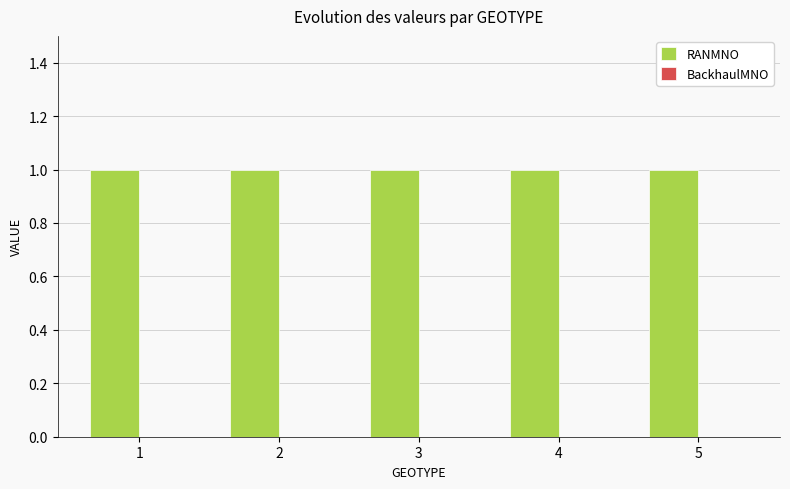

At which label does RANMNO reach its minimum?

1